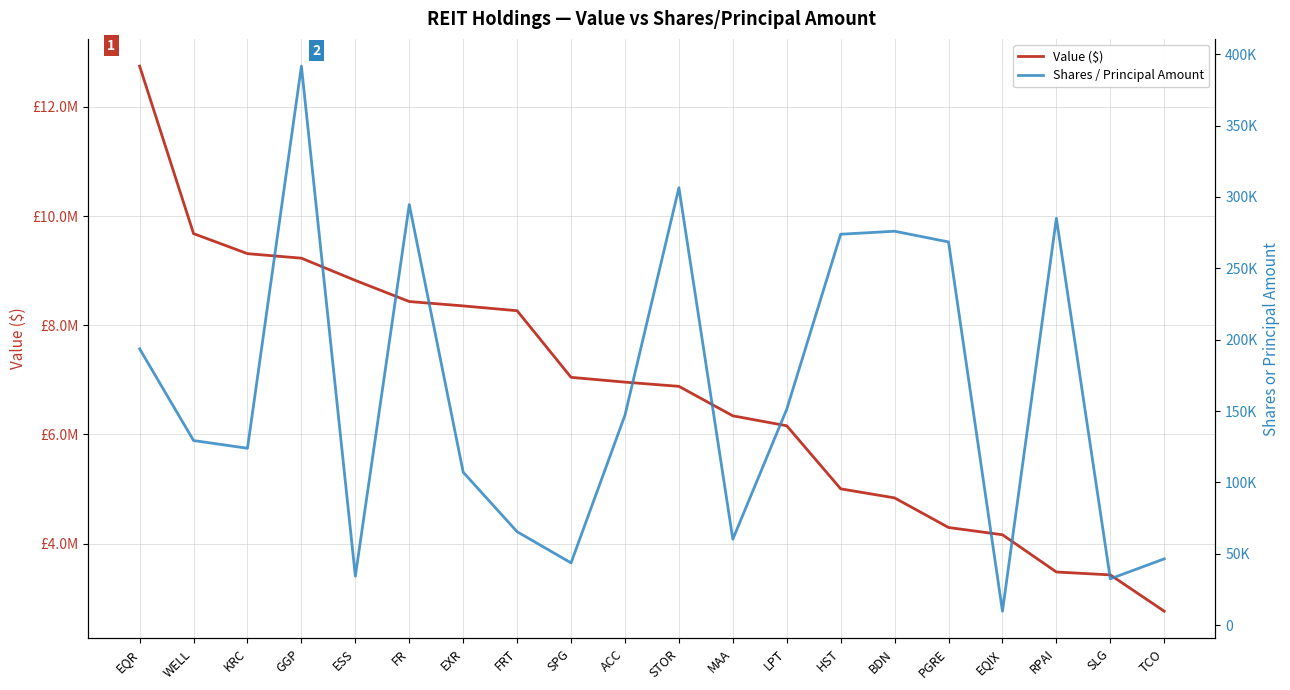

Reading left to right, transcribe all the data shown in this chart.

Value ($): EQR=12745000	WELL=9678000	KRC=9311000	GGP=9228000	ESS=8821000	FR=8434000	EXR=8354000	FRT=8266000	SPG=7046000	ACC=6958000	STOR=6881000	MAA=6341000	LPT=6159000	HST=5004000	BDN=4838000	PGRE=4296000	EQIX=4163000	RPAI=3481000	SLG=3428000	TCO=2763000
Shares / Principal Amount: EQR=193600	WELL=129300	KRC=123900	GGP=391700	ESS=34285	FR=294700	EXR=107100	FRT=65400	SPG=43561	ACC=147100	STOR=306500	MAA=60170	LPT=151300	HST=273900	BDN=276000	PGRE=268500	EQIX=9700	RPAI=285100	SLG=32400	TCO=46400